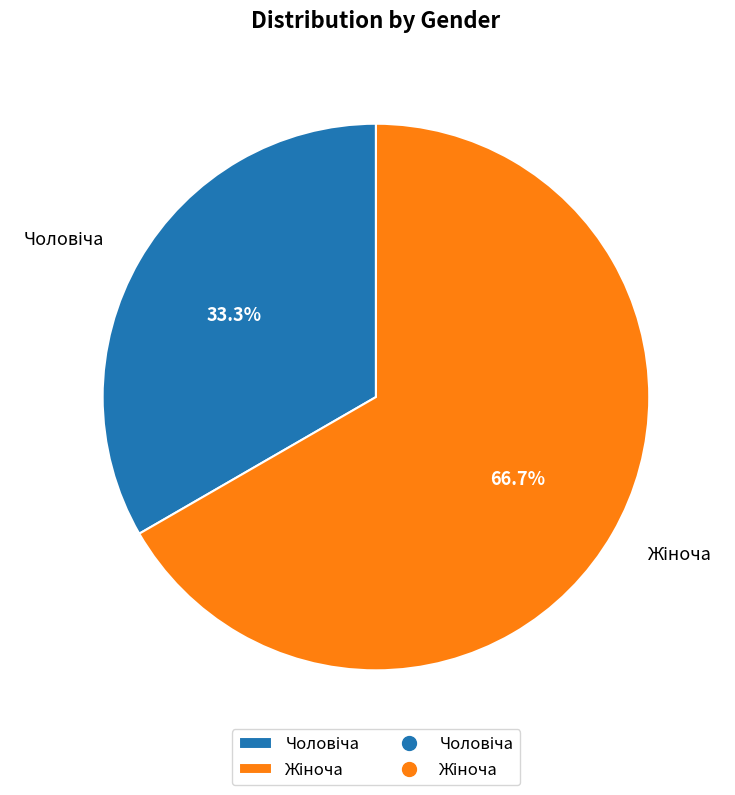

Is there any slice that represents more than half of the pie?

Yes